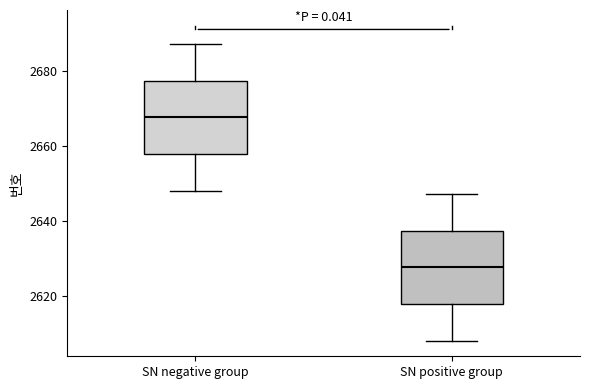

Which box's median line is the lowest?

SN positive group